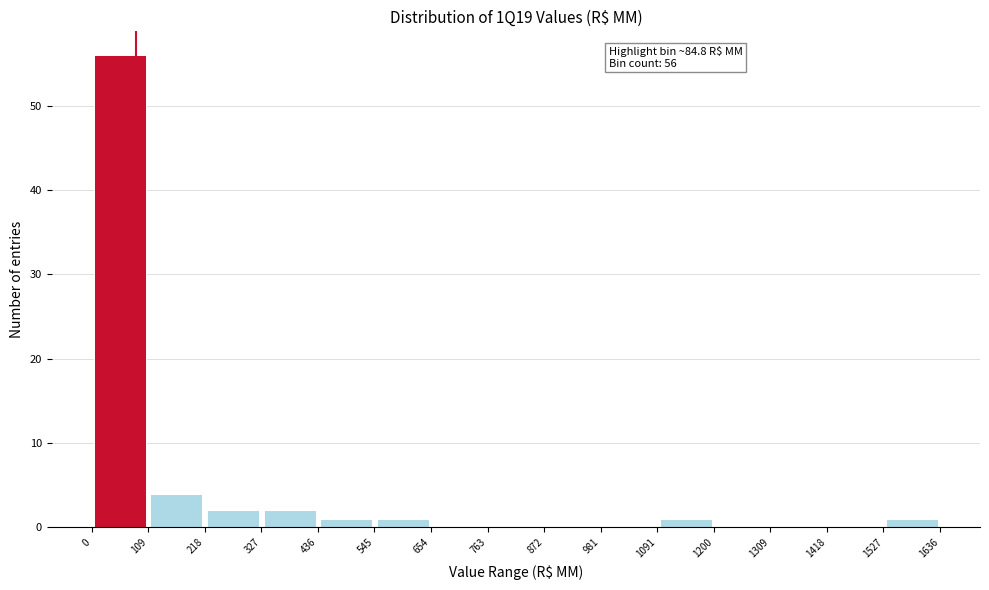

Which range on the x-axis has the tallest bar?

0 to 109